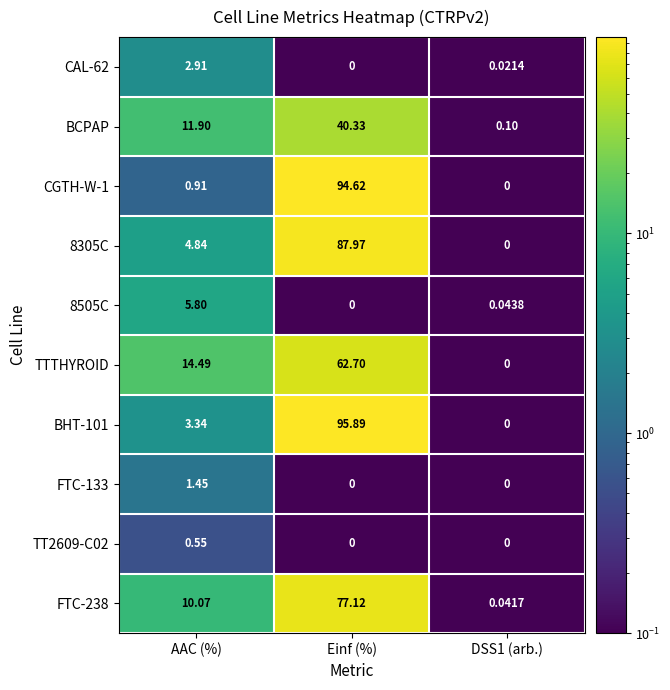

What is the total value across all series at AAC (%)?

56.3